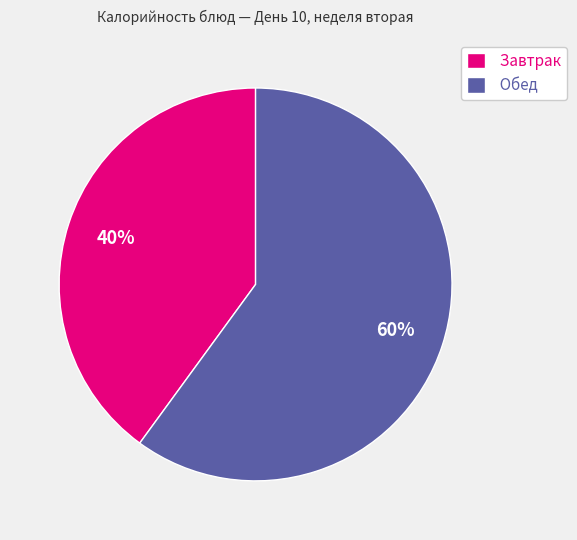

How many segments does this pie chart have?

2